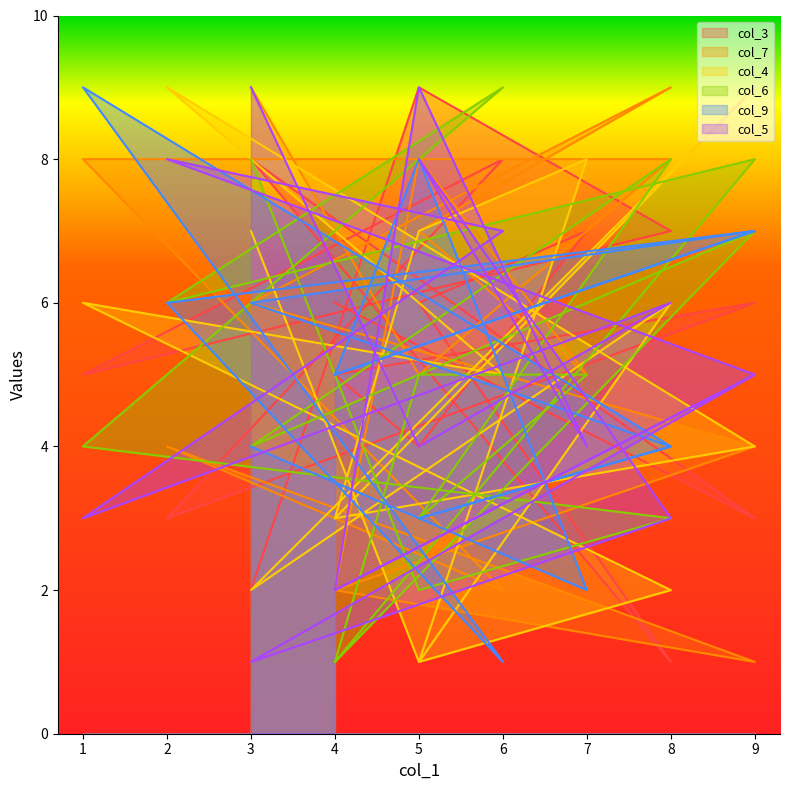

At which category is the sum across all series the highest?

5